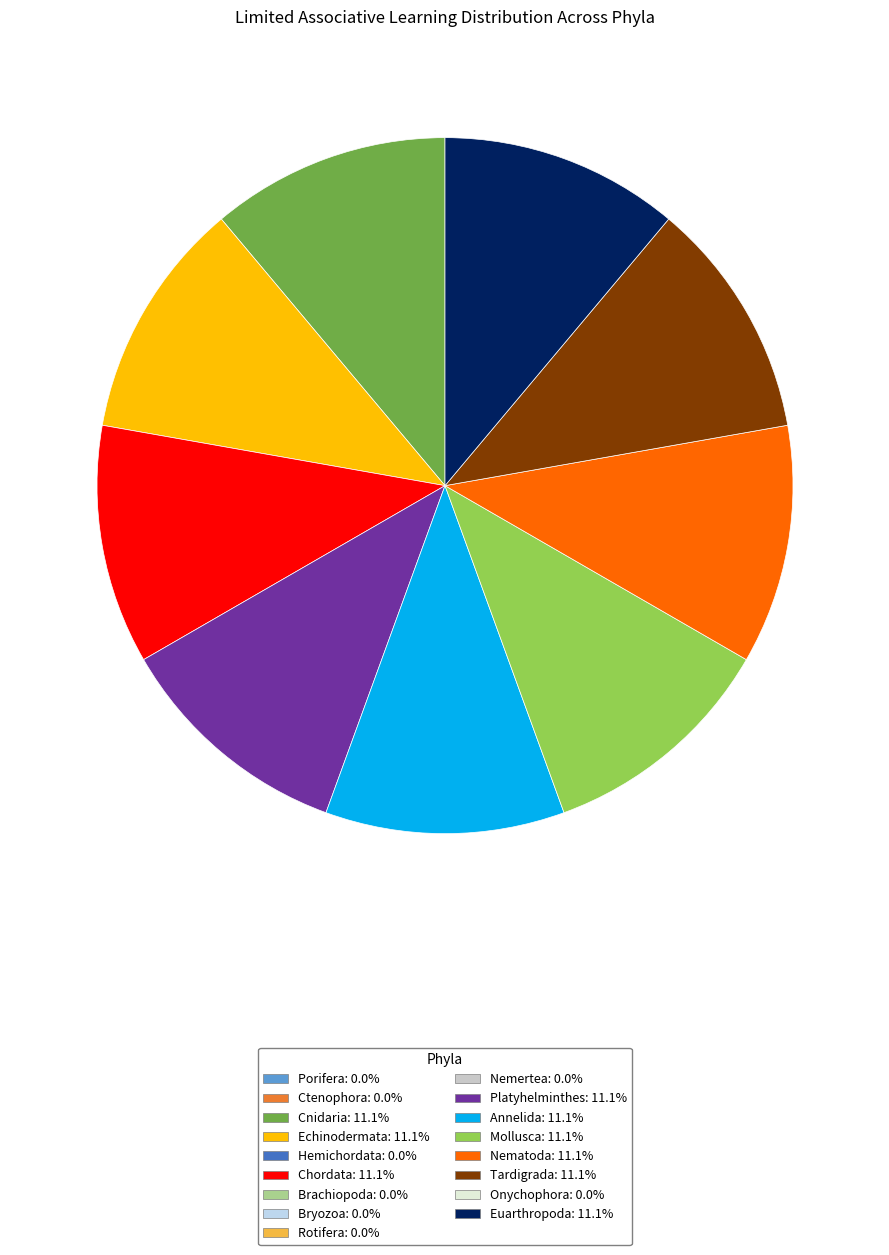

Is there a majority slice in this chart?

No